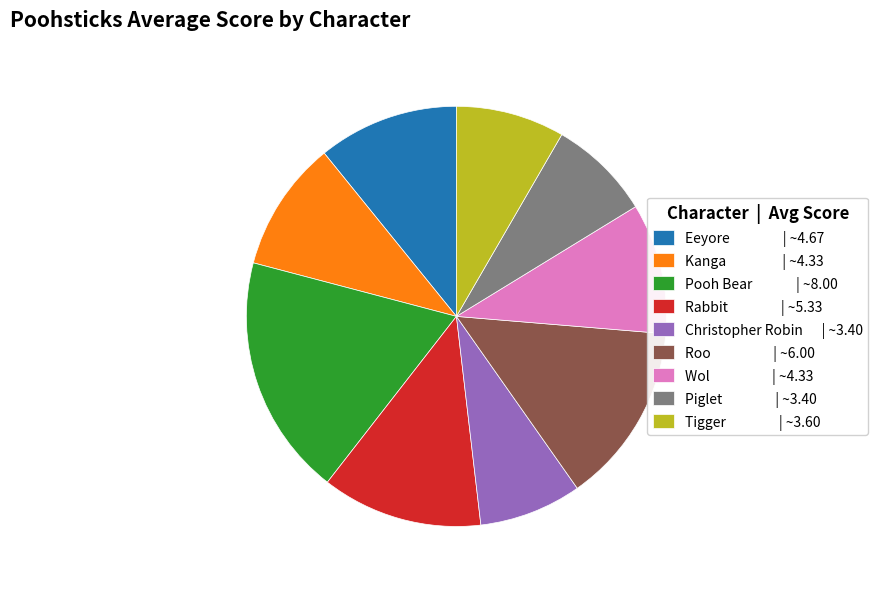

True or false: Kanga | ~4.33 accounts for 21% of the total.

False